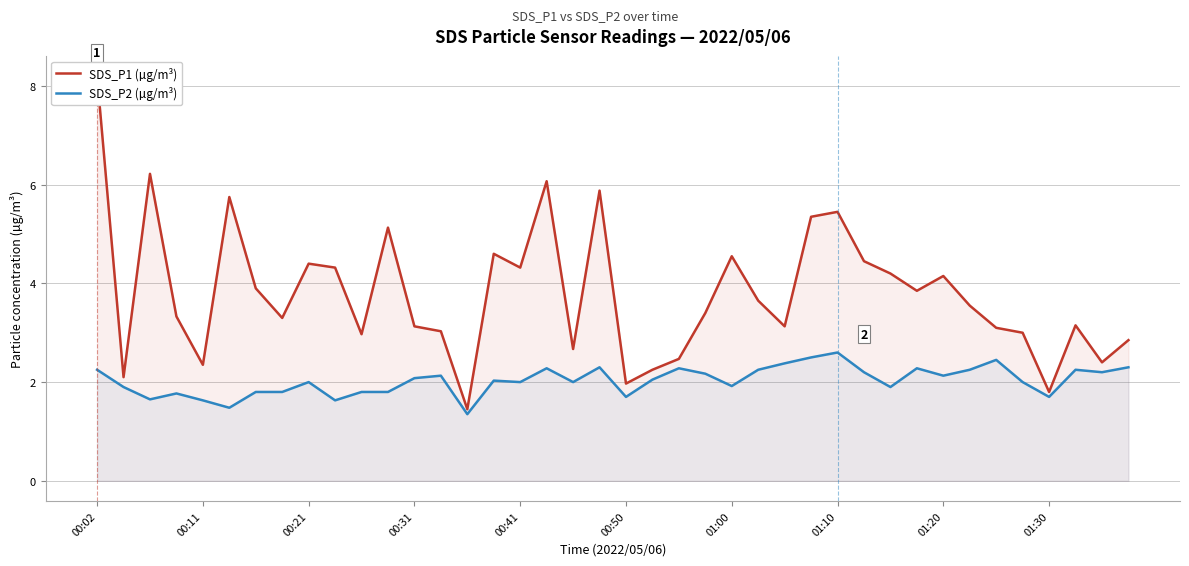

What is the highest value of the SDS_P2 (µg/m³) series?

2.6